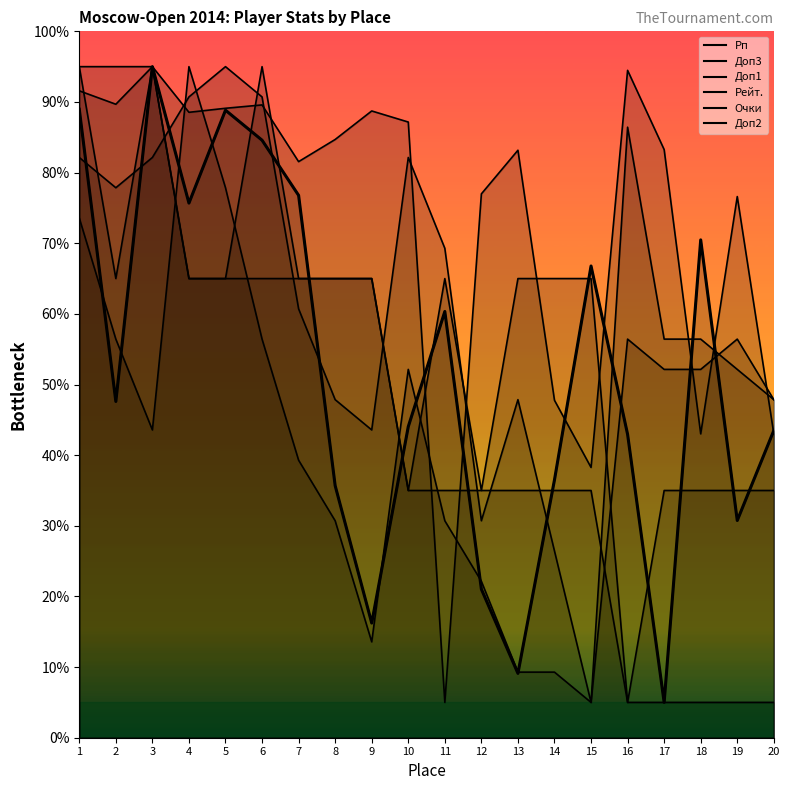

At how many categories does at least one series exceed 17?

20